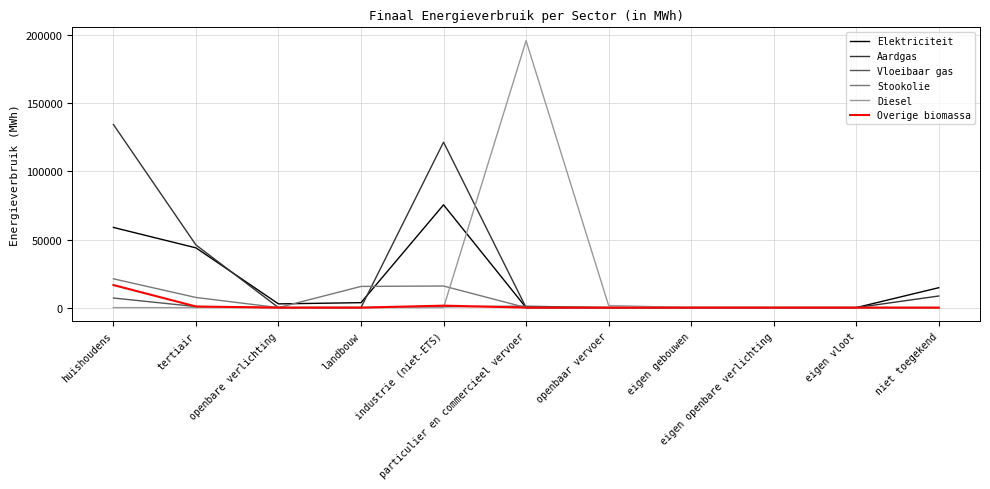

Which series has the widest spread of values?

Diesel